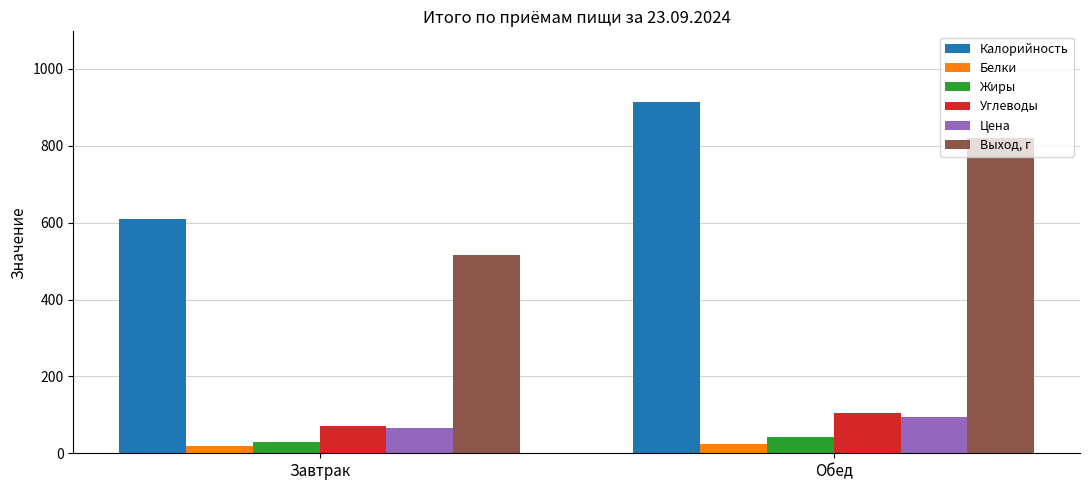

How many groups of bars are there?

2